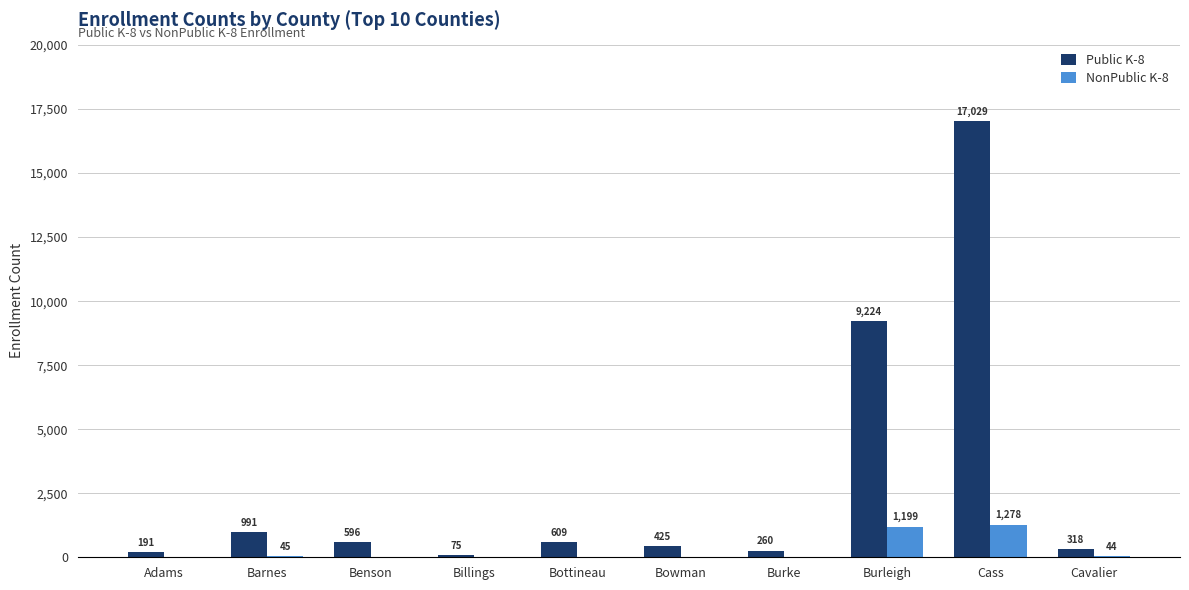

Does the chart contain stacked bars?

No